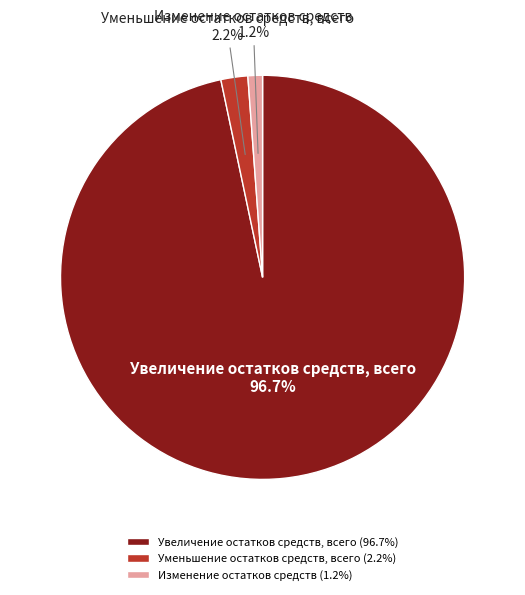

Is it true that Увеличение остатков средств, всего is 97% of the pie?

True